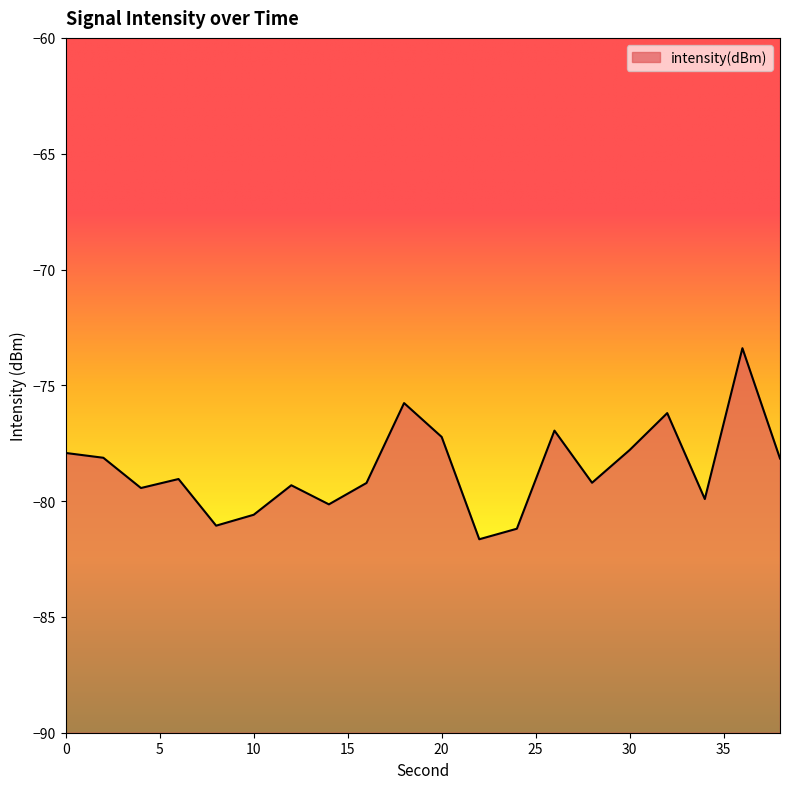

What is the value of the 12th point from the left?

-81.6